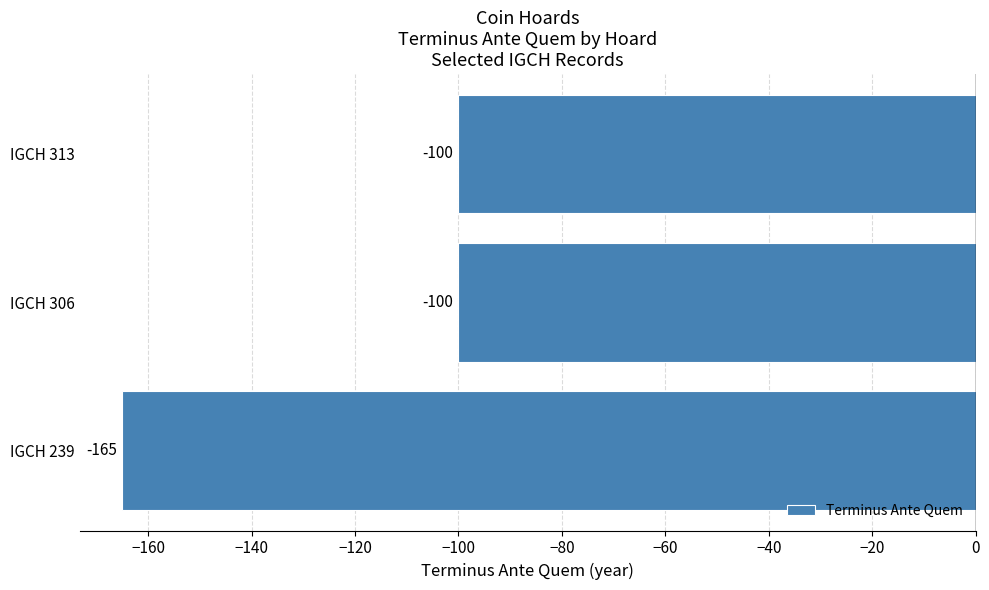

Count the values in the range -165 to -100.

3